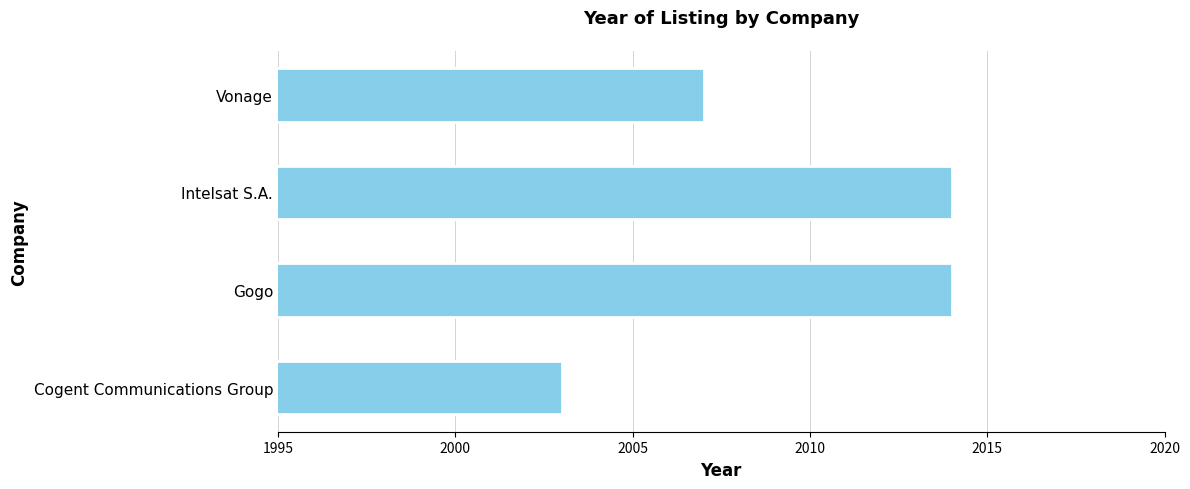

What value does the data have at Gogo?

2014